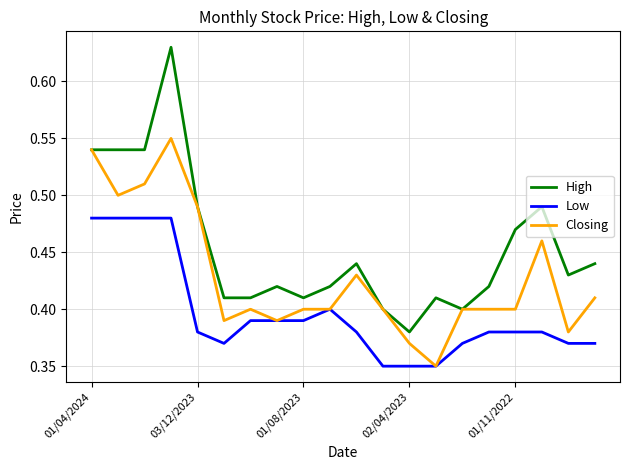

Which series has the largest total across all categories?

High